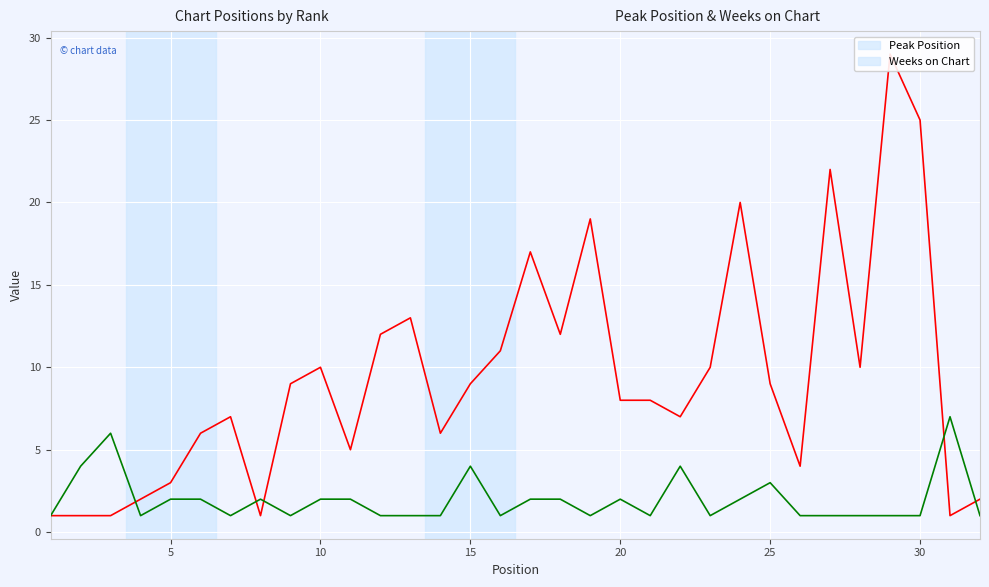

Reading left to right, list all the values displayed in this chart.

Peak Position: 1	1	1	2	3	6	7	1	9	10	5	12	13	6	9	11	17	12	19	8	8	7	10	20	9	4	22	10	29	25	1	2
Weeks on Chart: 1	4	6	1	2	2	1	2	1	2	2	1	1	1	4	1	2	2	1	2	1	4	1	2	3	1	1	1	1	1	7	1